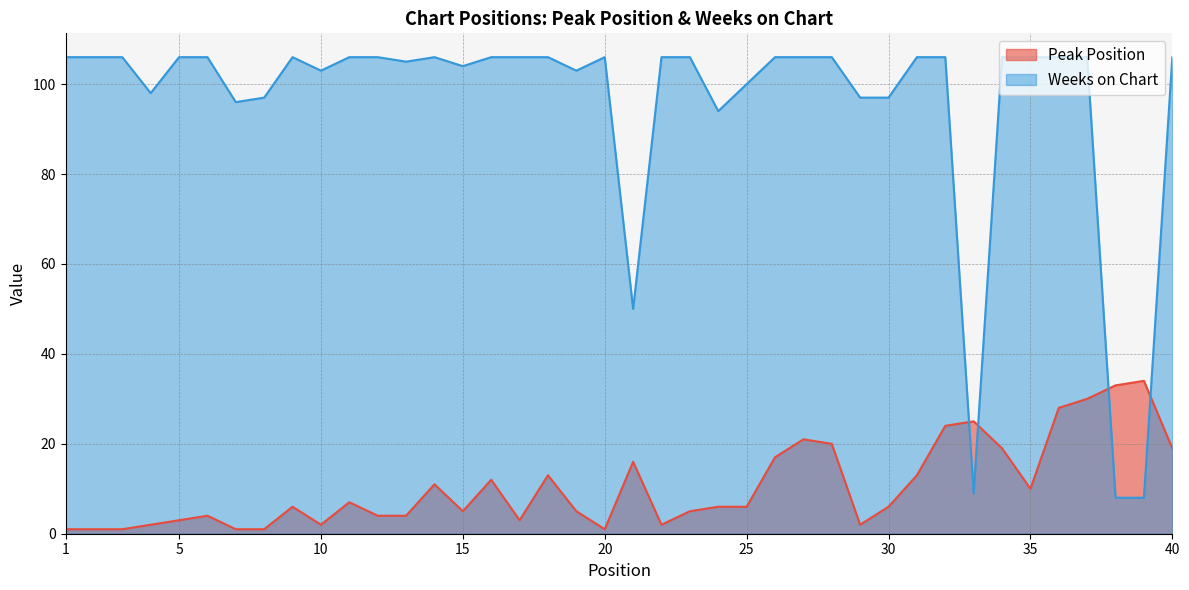

What is the sum of all Weeks on Chart values?

3819